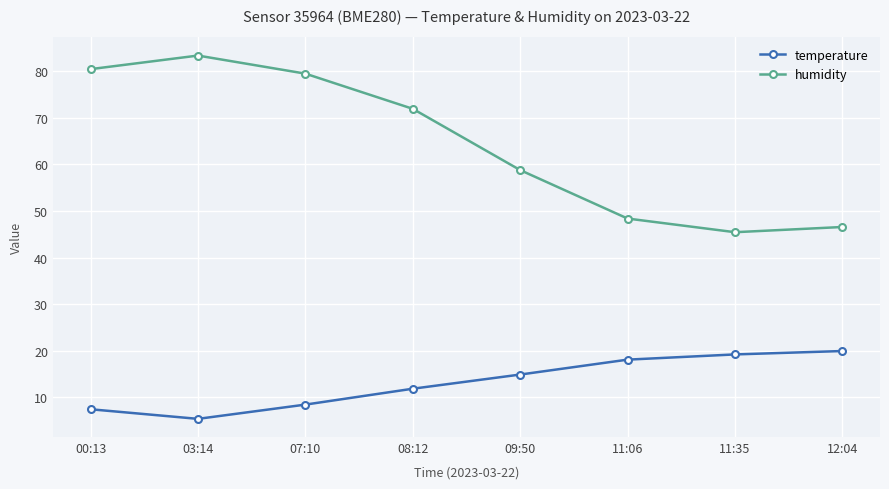

Count the number of categories in the chart.

8